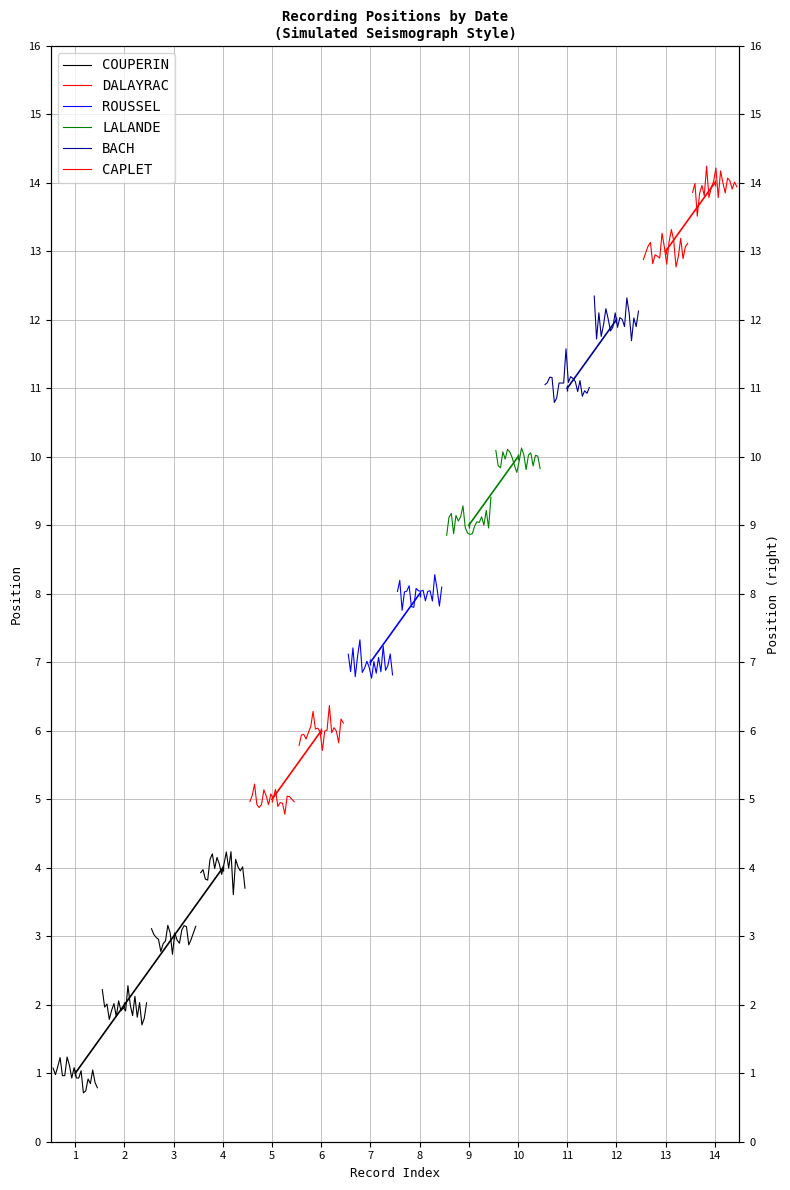

The CAPLET series shows 12.9 at 7. True or false?

True